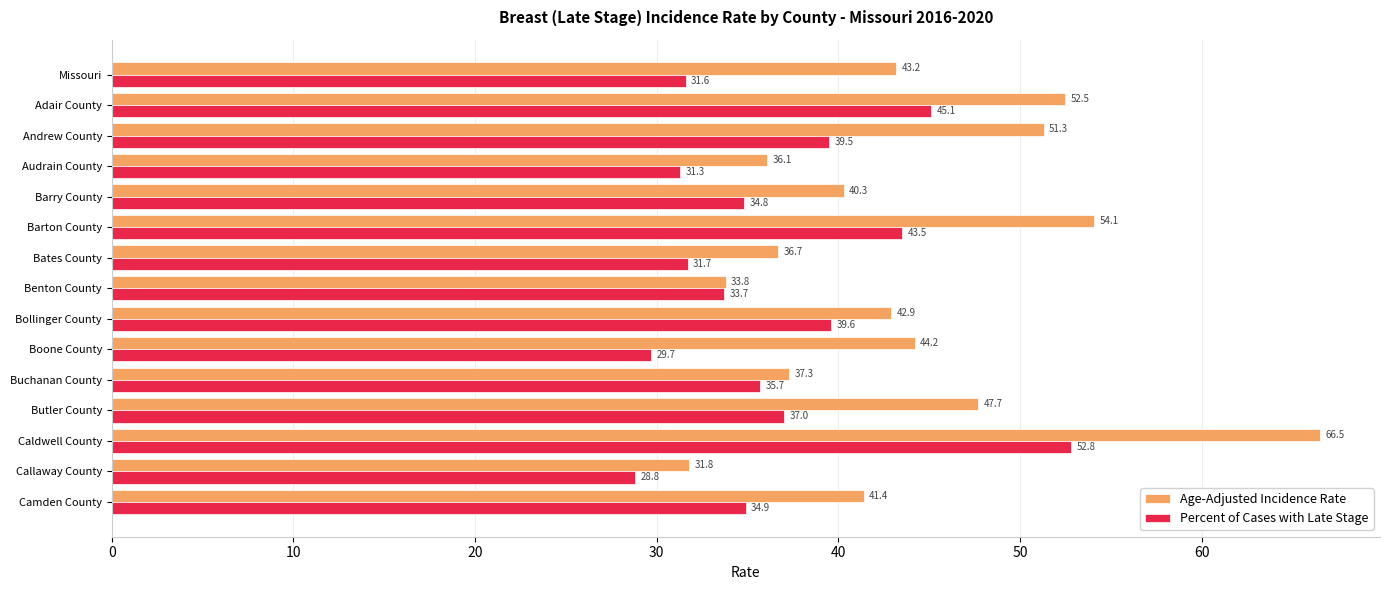

What is the difference between the maximum and minimum values in the Percent of Cases with Late Stage series?

24.0